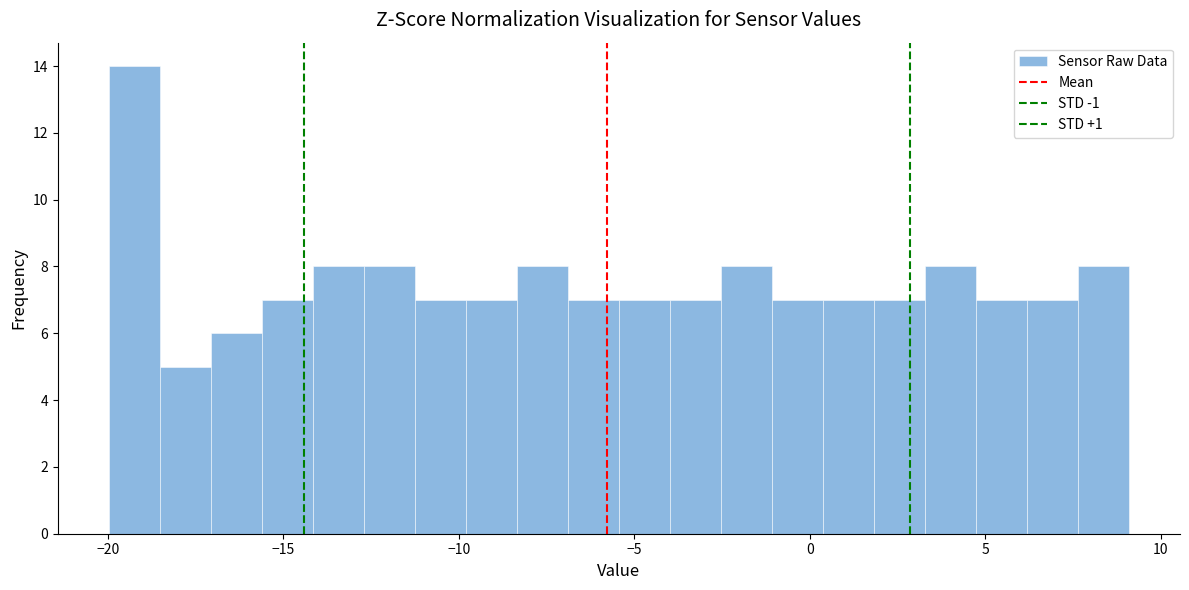

Read against the x-axis, roughly where is the centre of the tallest bar?

-19.0